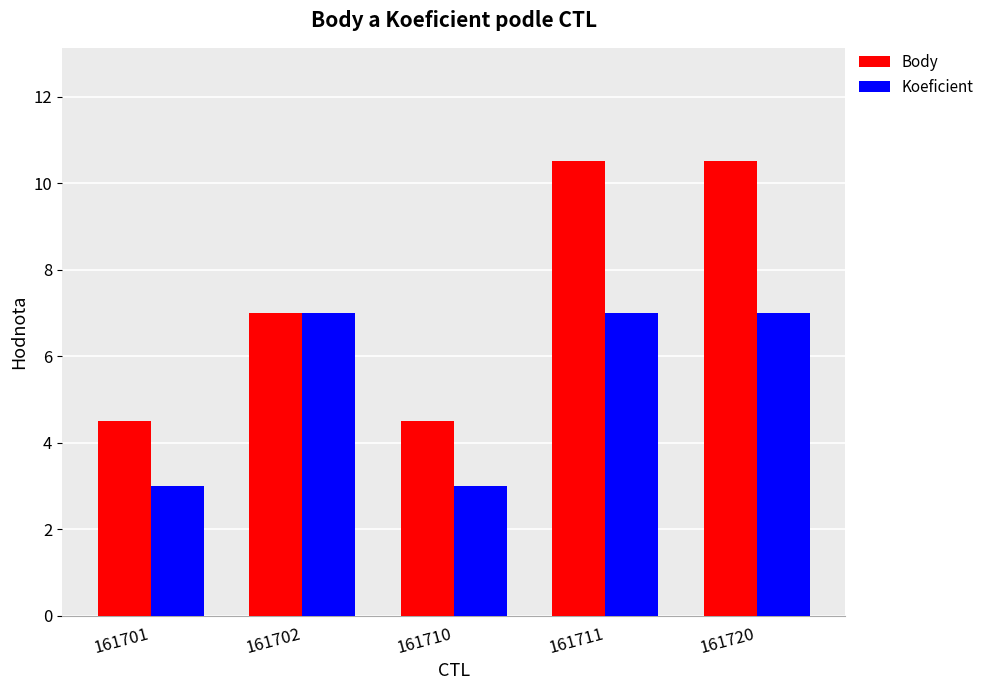

What is the total value across all series at 161711?

17.5